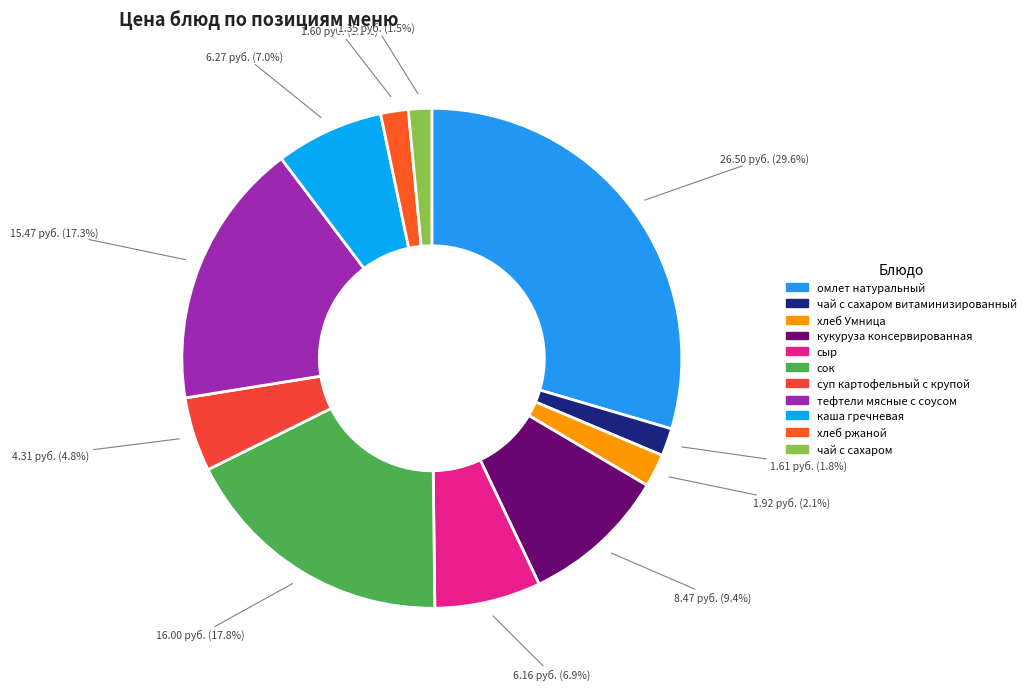

How many slices are in this pie chart?

11